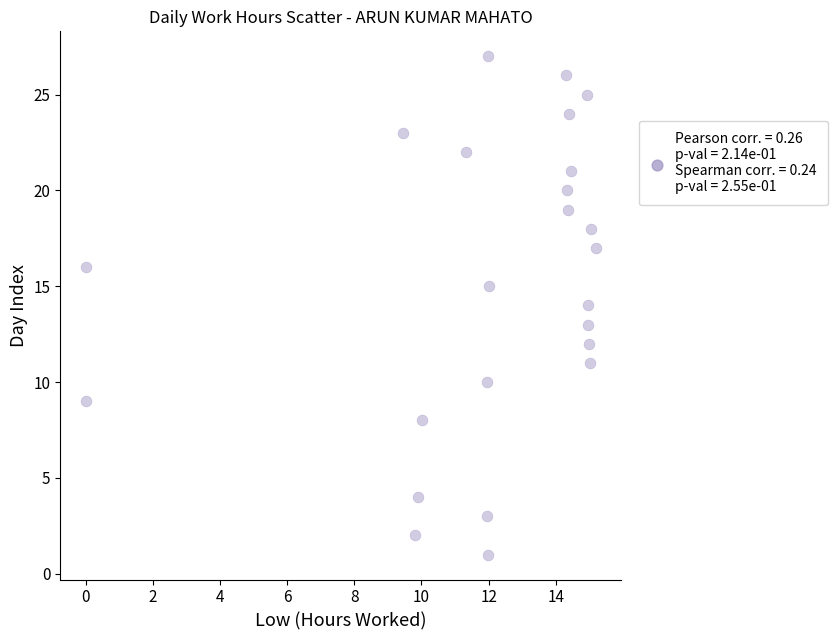

What is the range of Y values (max minus min)?

26